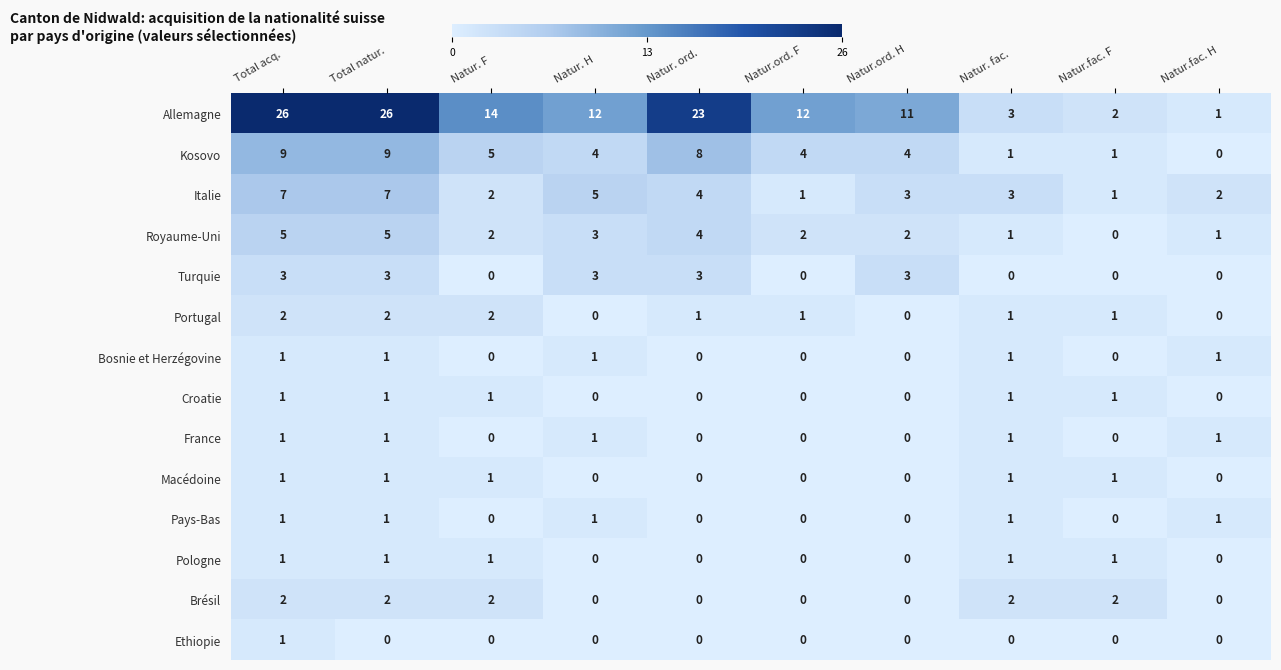

What is the sum of all Portugal values?

10